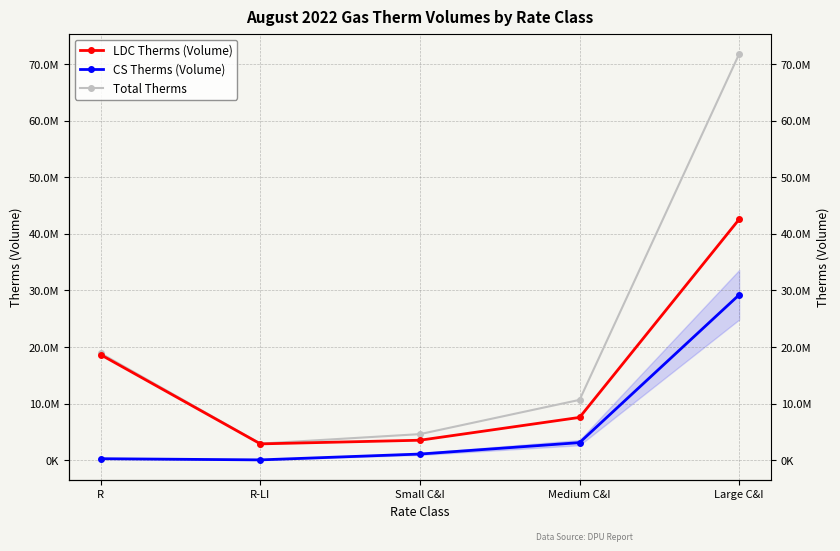

True or false: CS Therms (Volume) and LDC Therms (Volume) intersect in this chart.

False